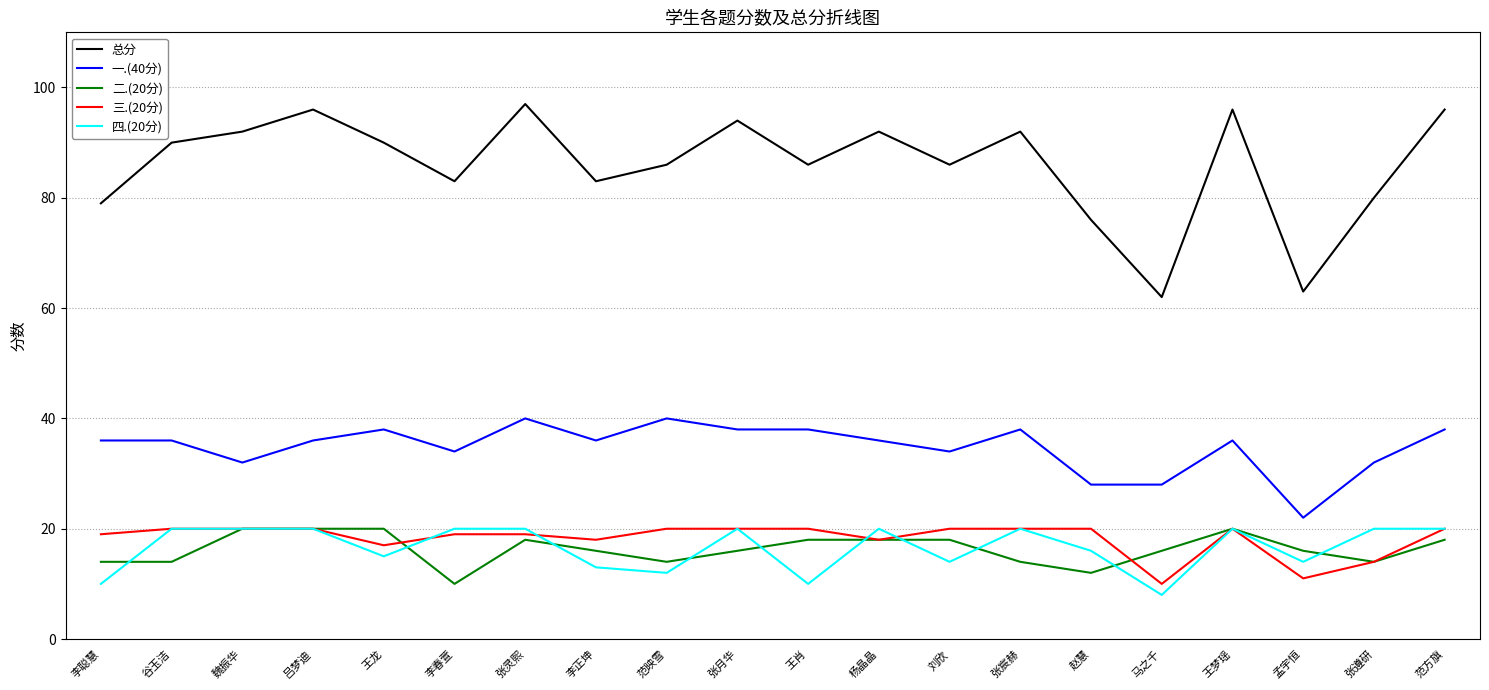

True or false: 一.(40分) has a value of 22 at 范映雪.

False